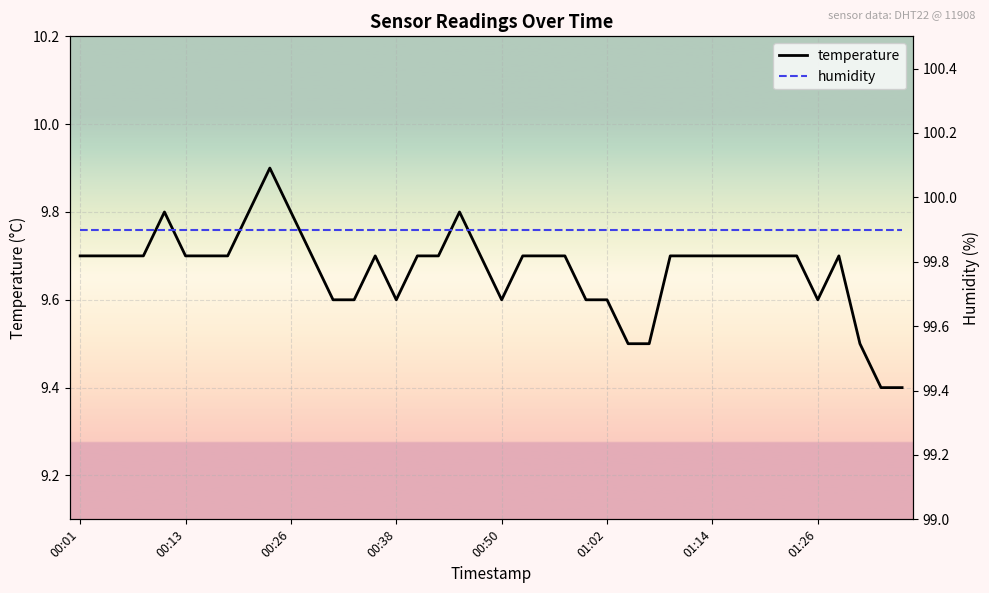

Reading left to right, list all the values displayed in this chart.

temperature: 9.7	9.7	9.7	9.7	9.8	9.7	9.7	9.7	9.8	9.9	9.8	9.7	9.6	9.6	9.7	9.6	9.7	9.7	9.8	9.7	9.6	9.7	9.7	9.7	9.6	9.6	9.5	9.5	9.7	9.7	9.7	9.7	9.7	9.7	9.7	9.6	9.7	9.5	9.4	9.4
humidity: 99.9	99.9	99.9	99.9	99.9	99.9	99.9	99.9	99.9	99.9	99.9	99.9	99.9	99.9	99.9	99.9	99.9	99.9	99.9	99.9	99.9	99.9	99.9	99.9	99.9	99.9	99.9	99.9	99.9	99.9	99.9	99.9	99.9	99.9	99.9	99.9	99.9	99.9	99.9	99.9